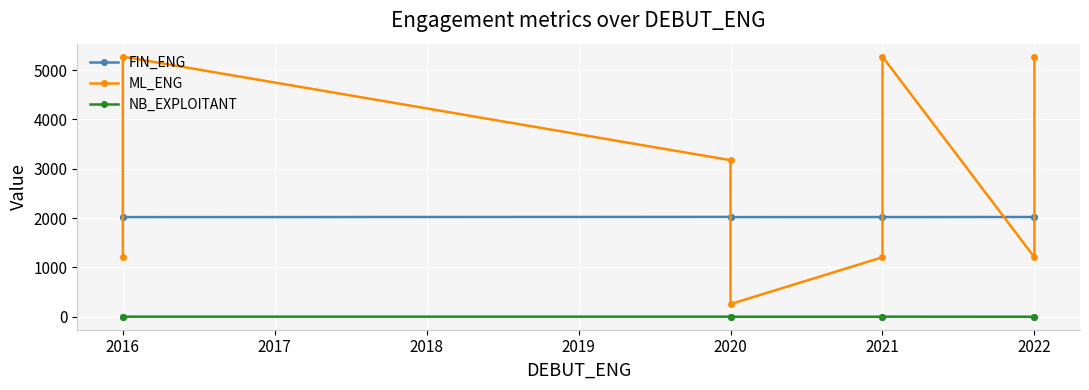

Is this an area chart (filled region under the line)?

No